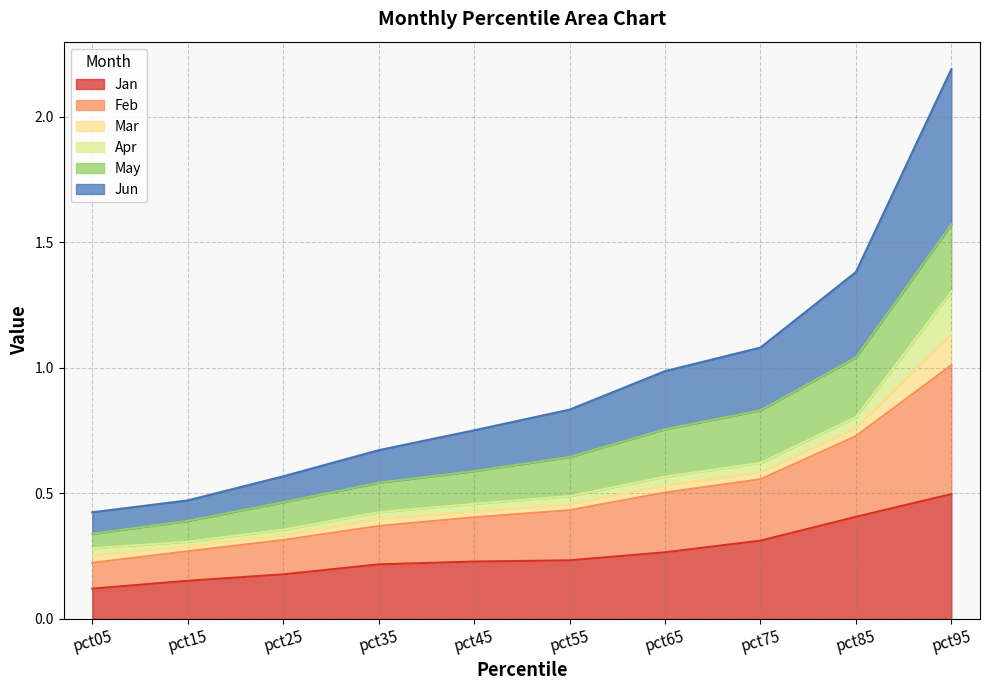

At which category is the sum across all series the highest?

pct95